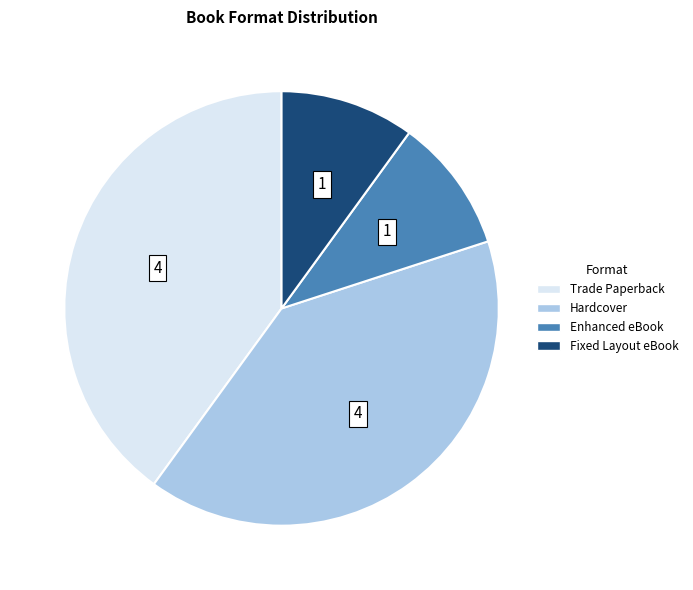

Which has a higher value, Fixed Layout eBook or Trade Paperback?

Trade Paperback